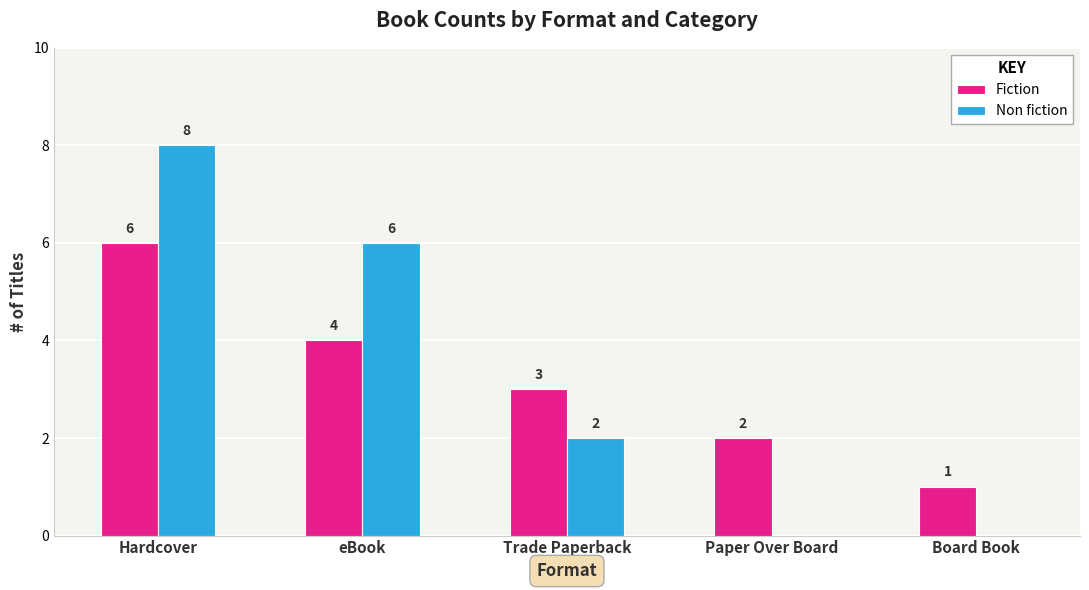

What is the sum of the Fiction values at Paper Over Board and Board Book?

3